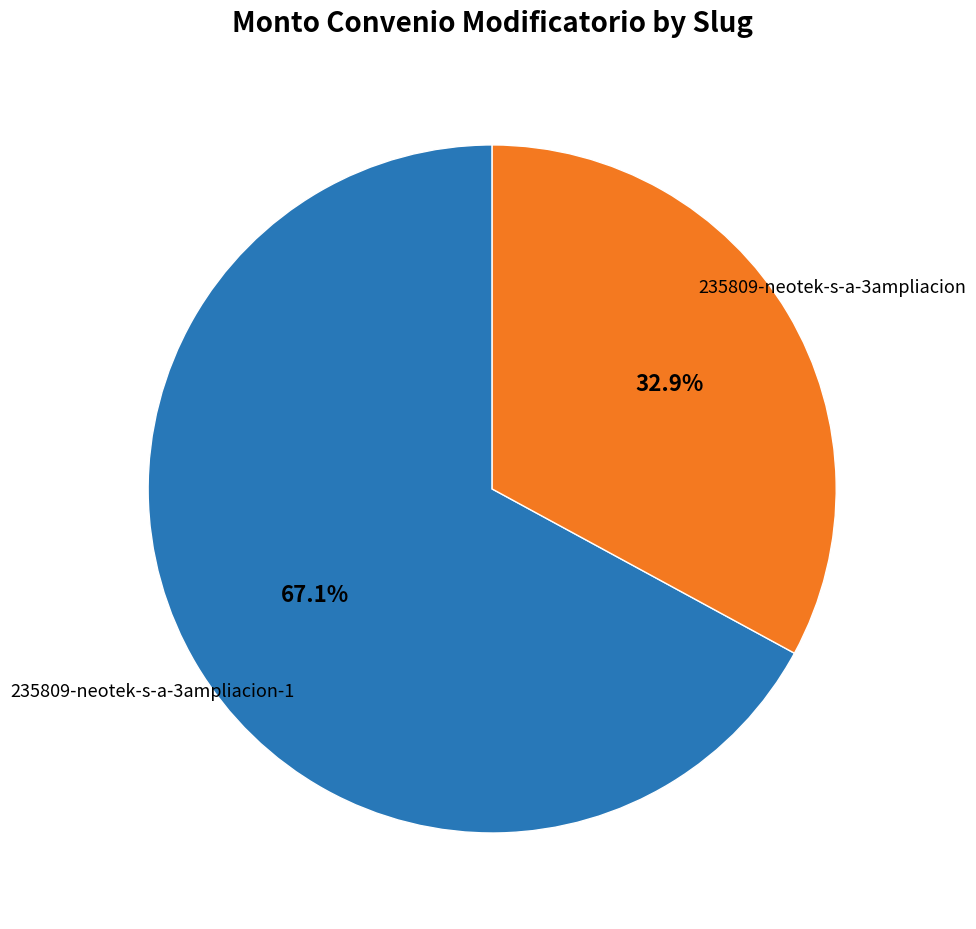

Does any single category account for the majority?

Yes